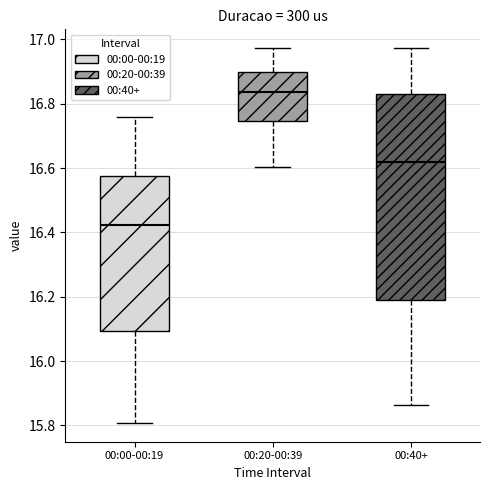

Where does the lower whisker of the box for 00:40+ end on the y-axis? The values are not printed on the chart, so give them approximately, as read against the axis.

15.86